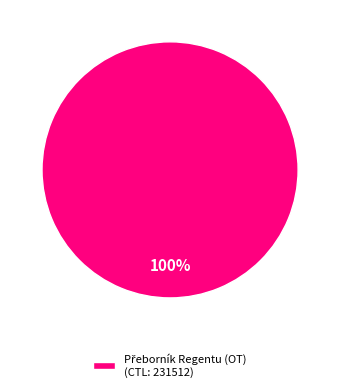

Is there a majority slice in this chart?

Yes